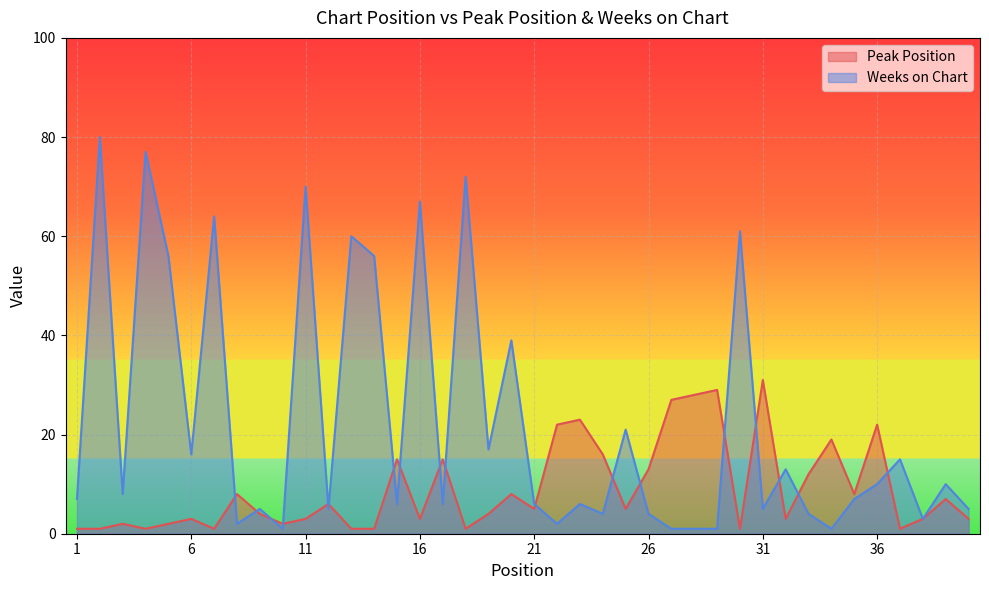

At which category does the chart reach its peak across all series?

2